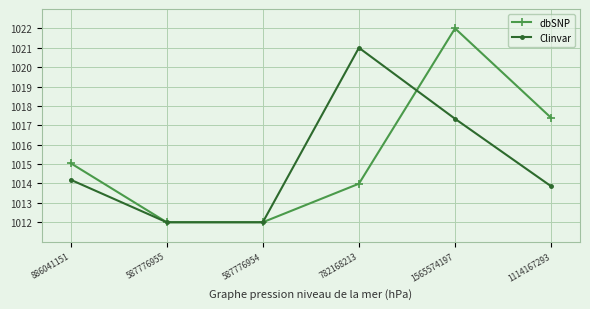

Rank the series by their average value, from highest to lowest.

dbSNP, Clinvar